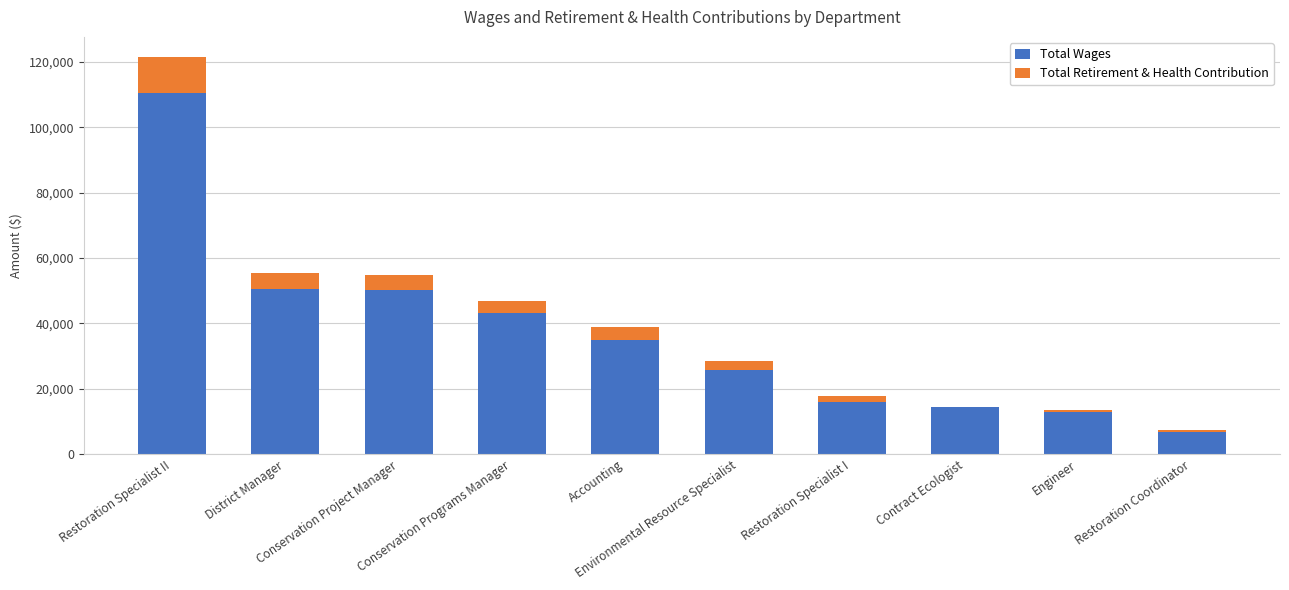

What is the average value of the Total Wages series?

36471